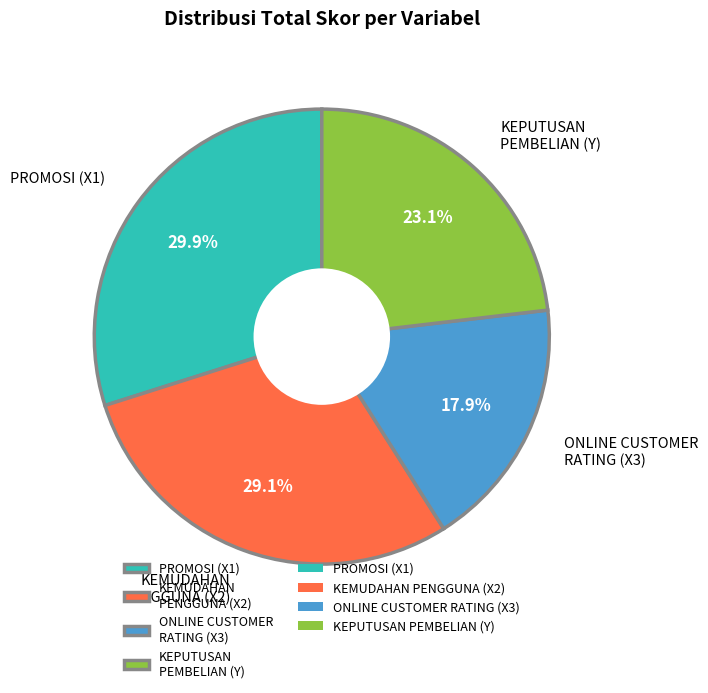

Which category has the biggest portion of the pie?

PROMOSI (X1)